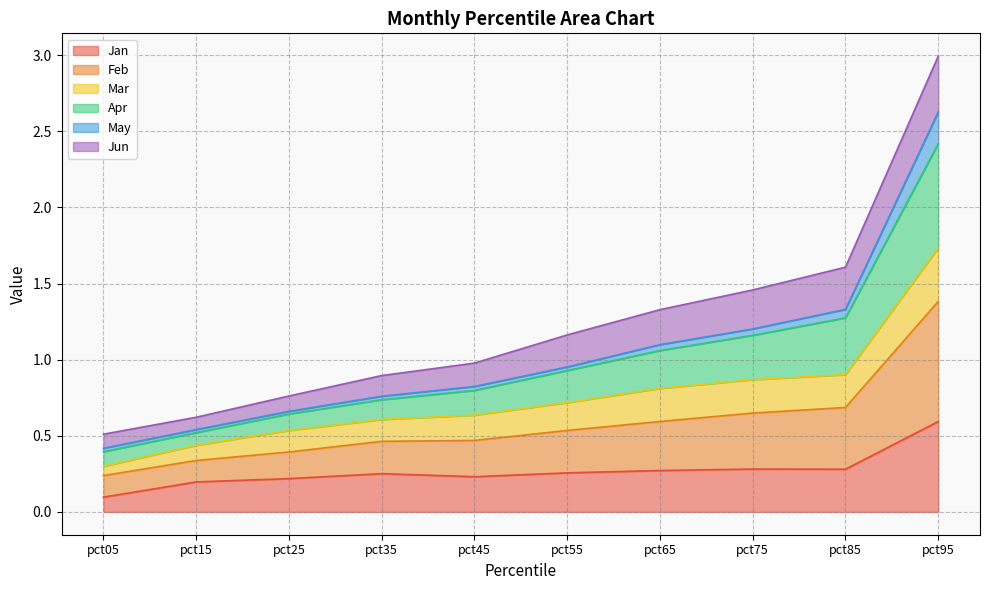

Does the chart display data point markers on the line(s)?

No